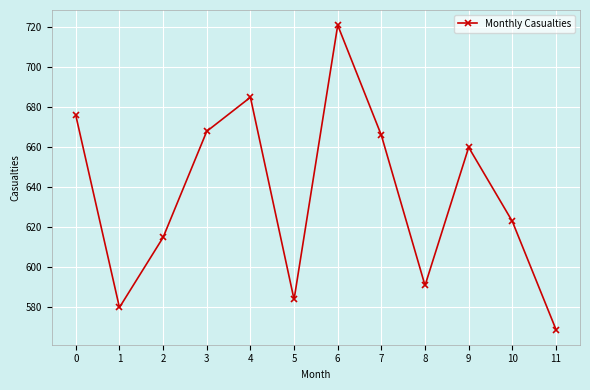

What is the sum of the values at 3 and 11?

1237